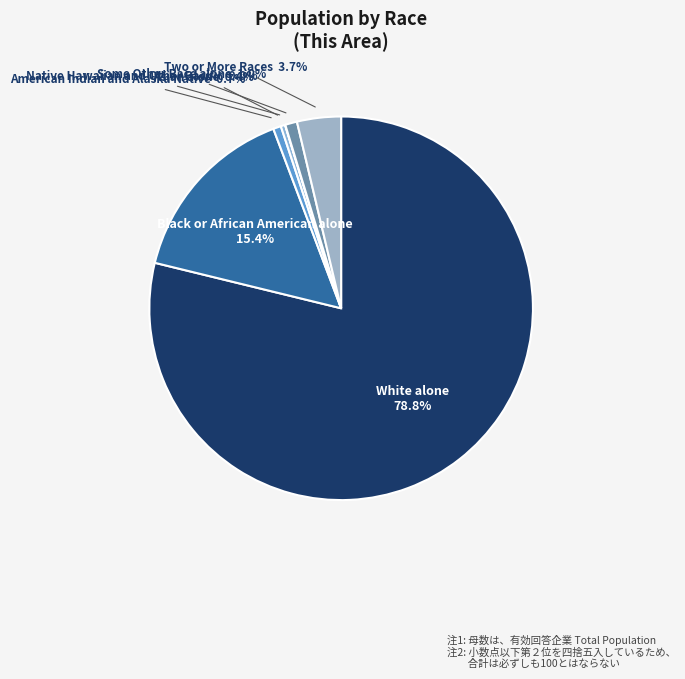

What is the total percentage of Some Other Race alone and Two or More Races?

4.7%